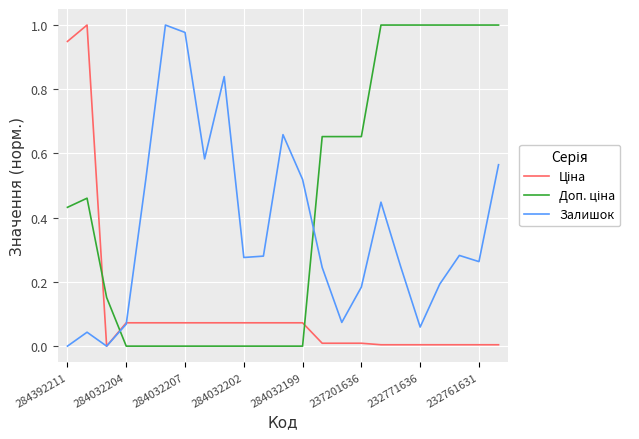

Does the chart display data point markers on the line(s)?

No